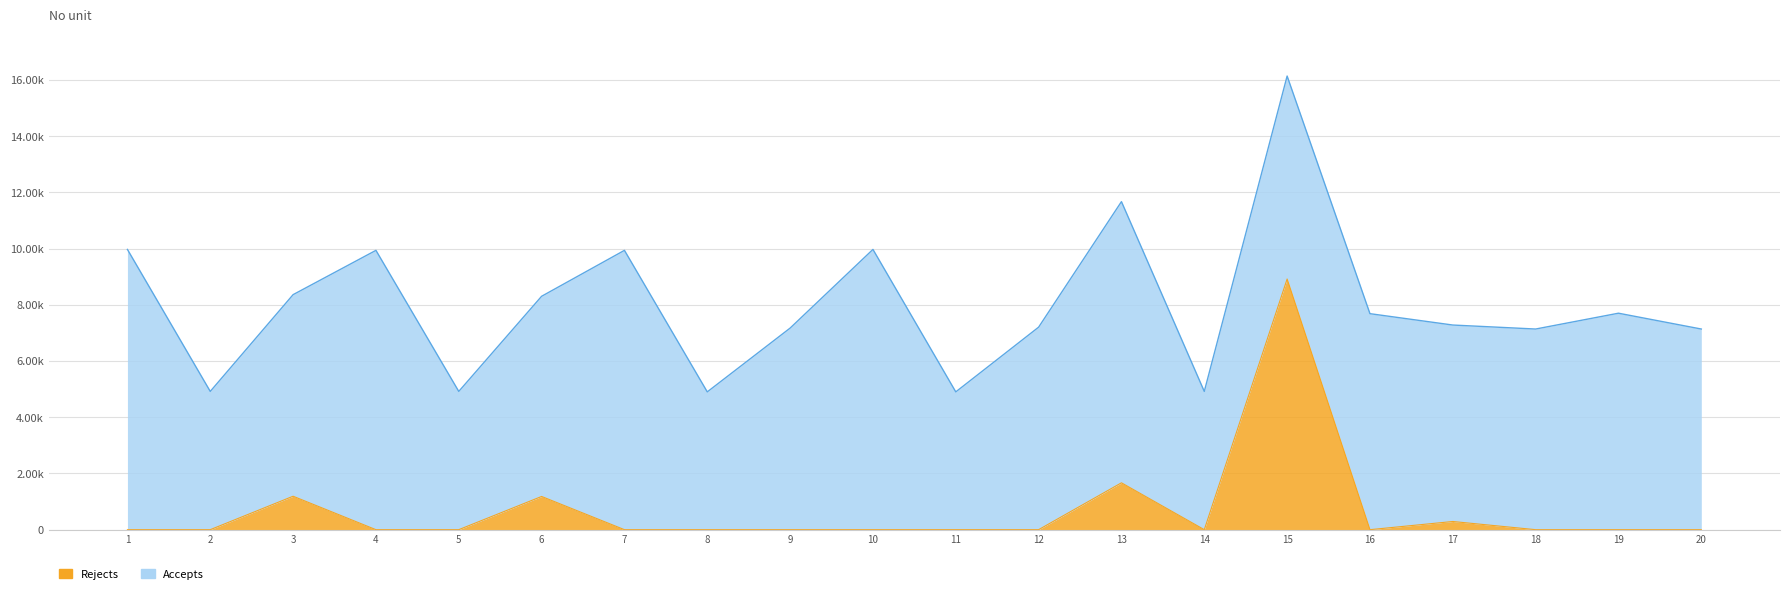

Is it true that the value at 4 is -3791.9?

False